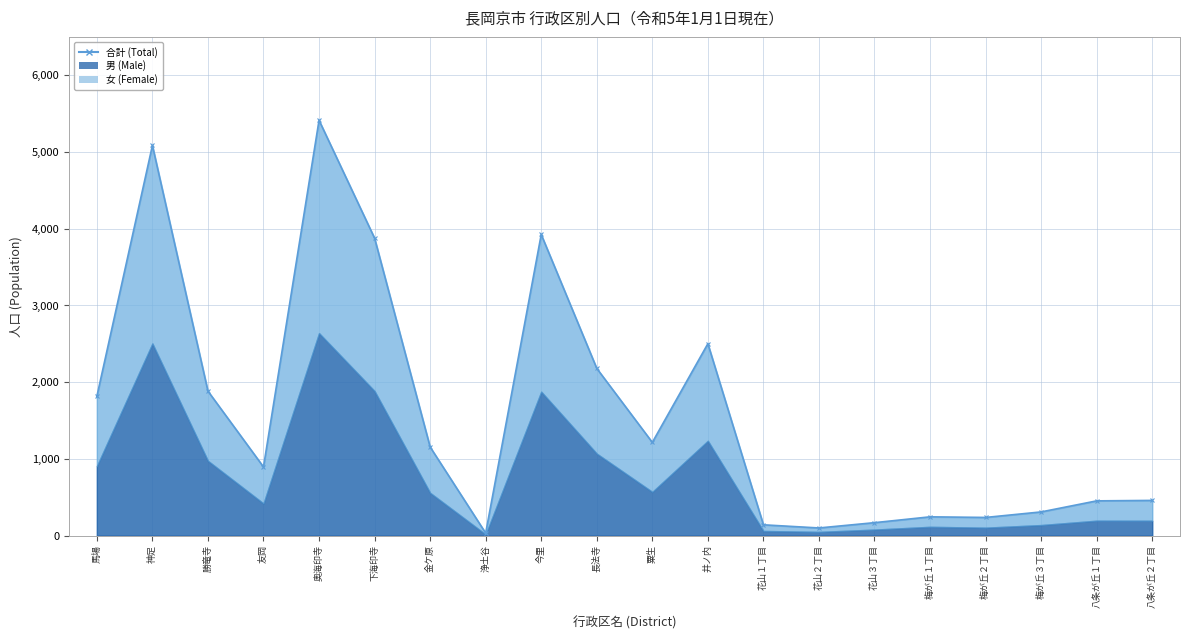

What is the sum of the 男 (Male) values at 神足 and 友岡?

2925